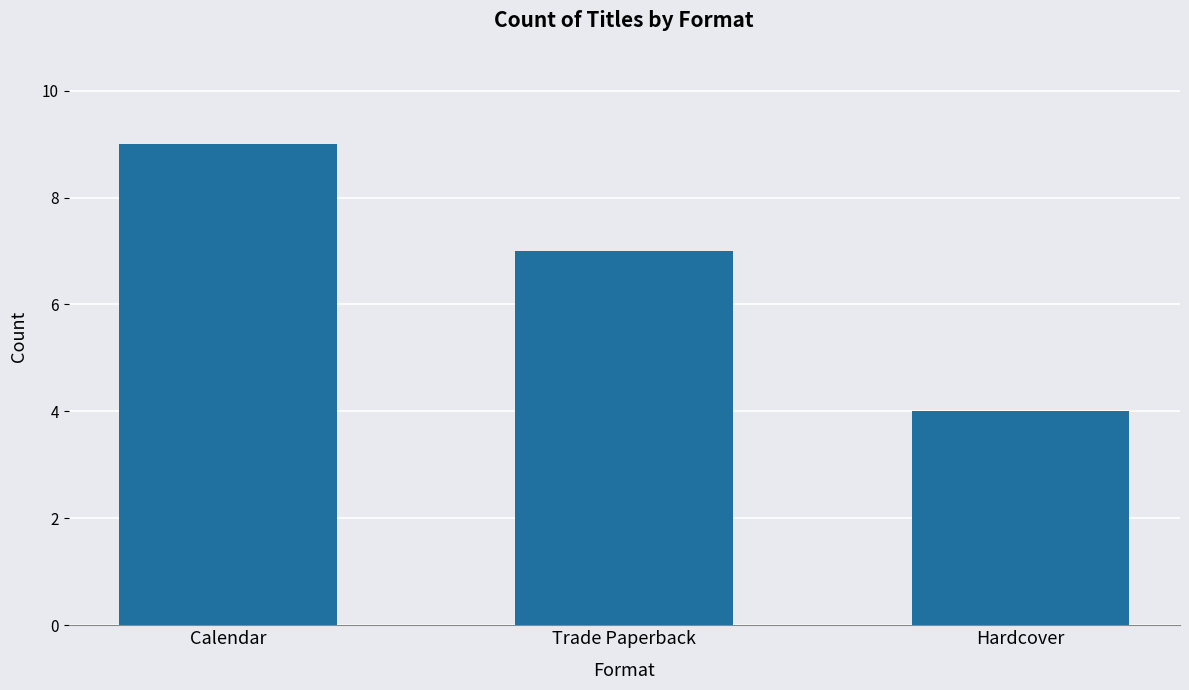

Between Trade Paperback and Hardcover, which is larger?

Trade Paperback